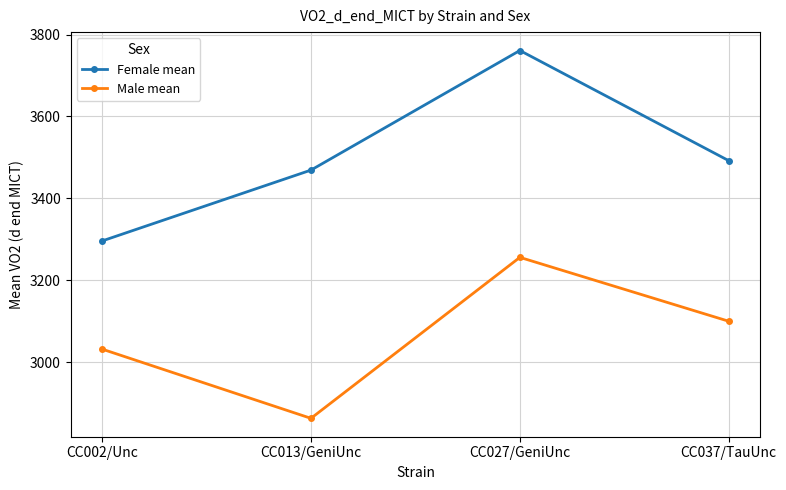

How many values in the Female mean series are below 3492?

2